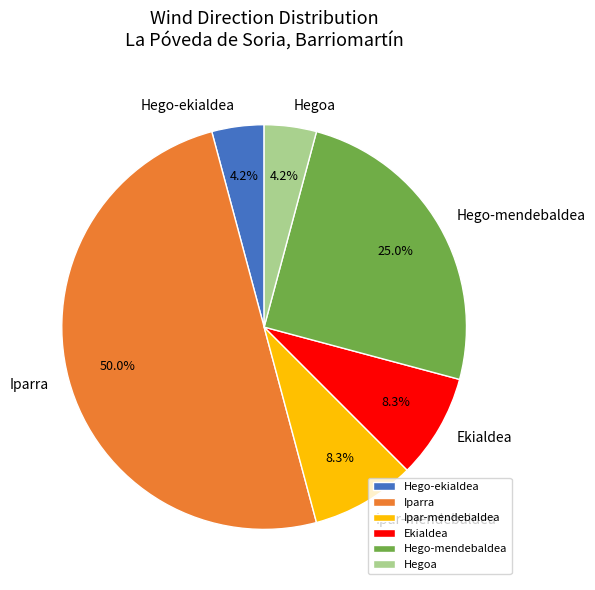

What is the majority slice?

Iparra